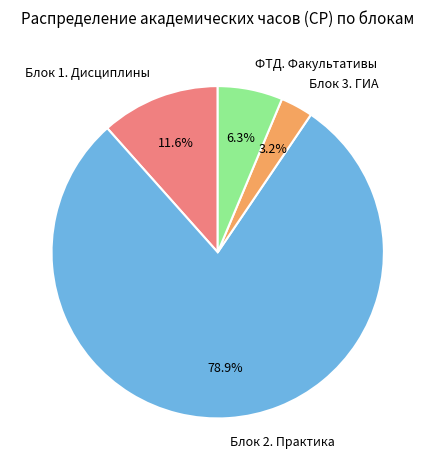

To the nearest percent, what is the average slice percentage?

25%